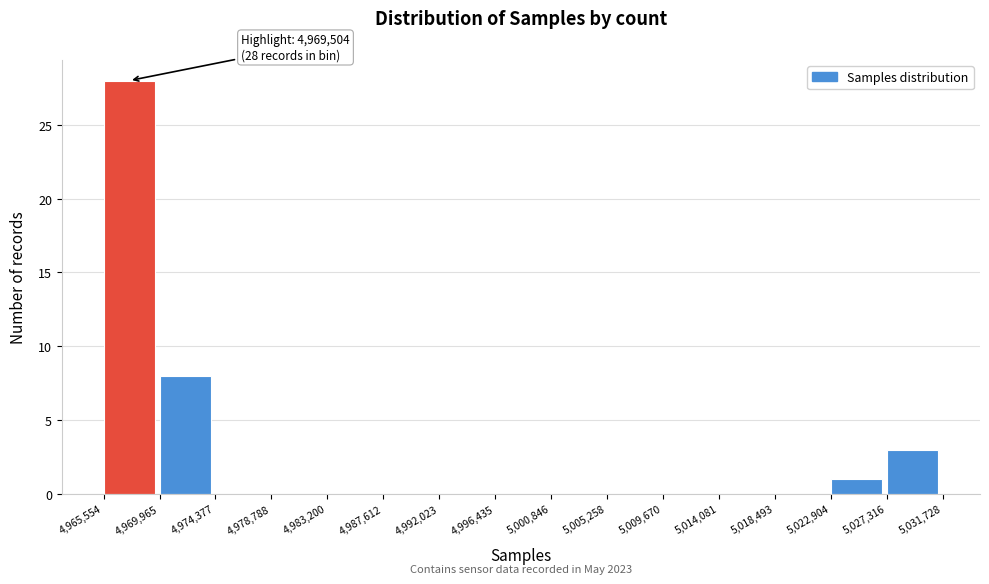

Which range on the x-axis has the tallest bar?

4,965,554 to 4,969,965